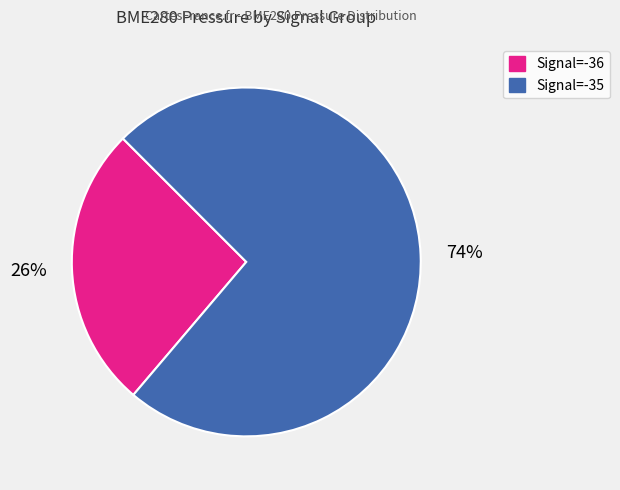

To the nearest percent, what is the average slice percentage?

50%